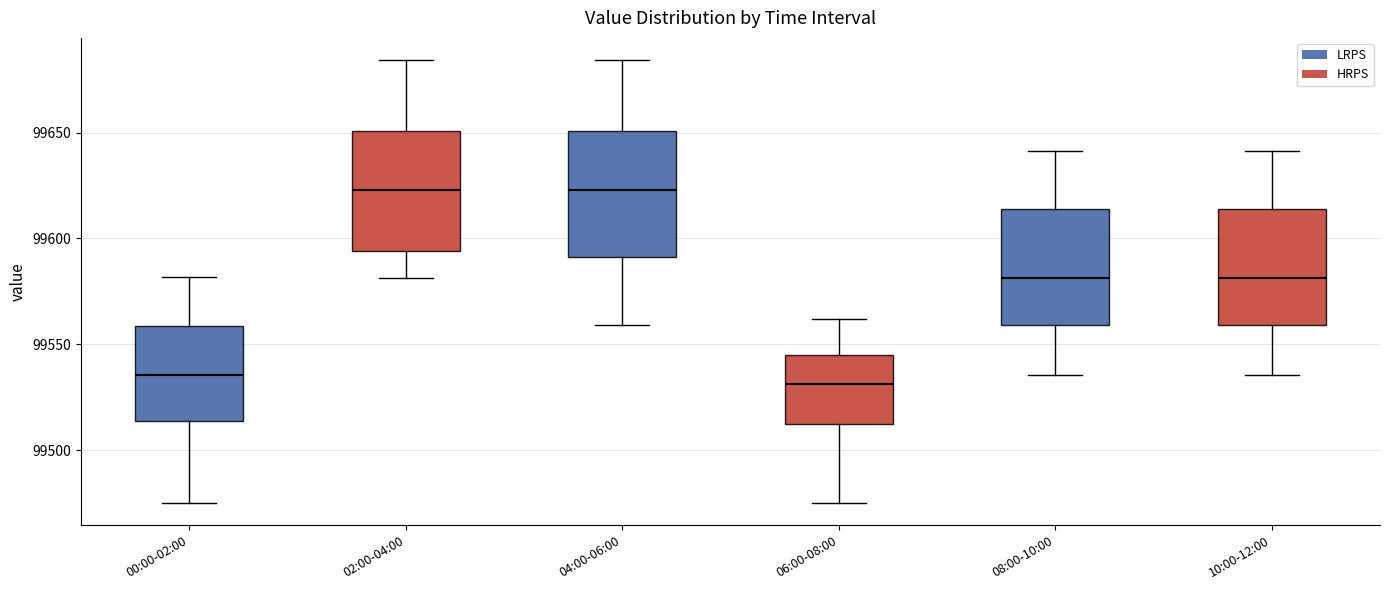

Reading left to right, transcribe this box plot: for each box, give where its median line is, the range the box spans, and where its two whiskers end, as read against the y-axis. The values are not printed on the chart, so give them approximately, as read against the axis.

00:00-02:00: median 99535, box 99515 to 99560, whiskers 99475 to 99580
02:00-04:00: median 99625, box 99595 to 99650, whiskers 99580 to 99685
04:00-06:00: median 99625, box 99590 to 99650, whiskers 99560 to 99685
06:00-08:00: median 99530, box 99510 to 99545, whiskers 99475 to 99560
08:00-10:00: median 99580, box 99560 to 99615, whiskers 99535 to 99640
10:00-12:00: median 99580, box 99560 to 99615, whiskers 99535 to 99640